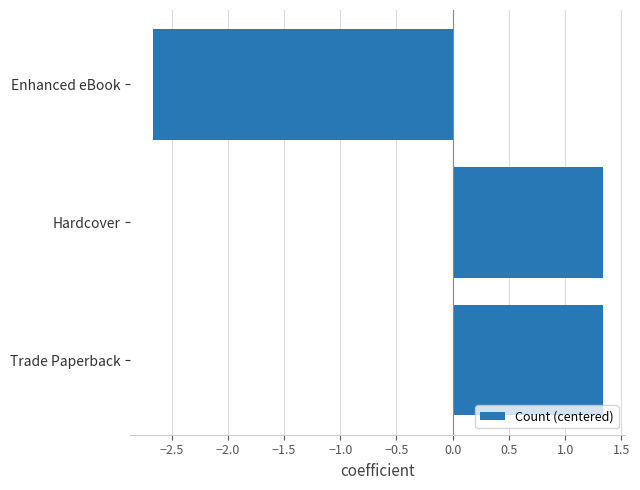

Reading bottom to top, transcribe all the data shown in this chart.

Trade Paperback=1.3	Hardcover=1.3	Enhanced eBook=-2.7